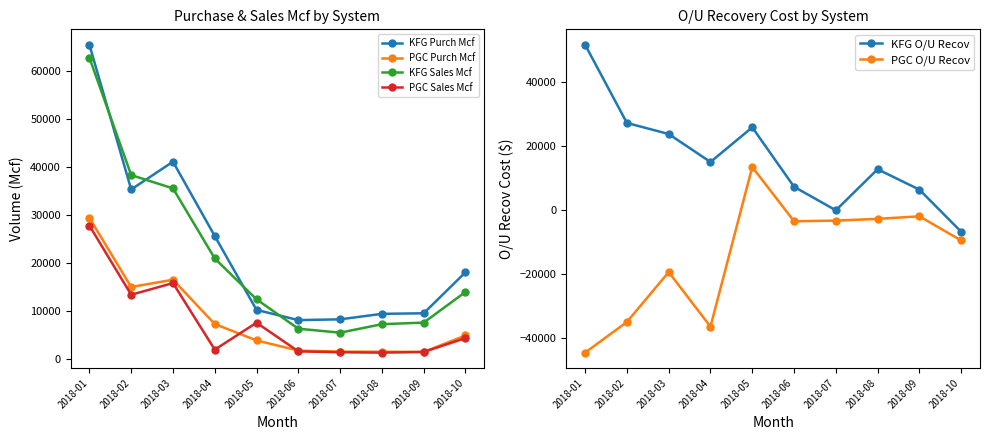

How many negative values does the PGC O/U Recov series have?

9